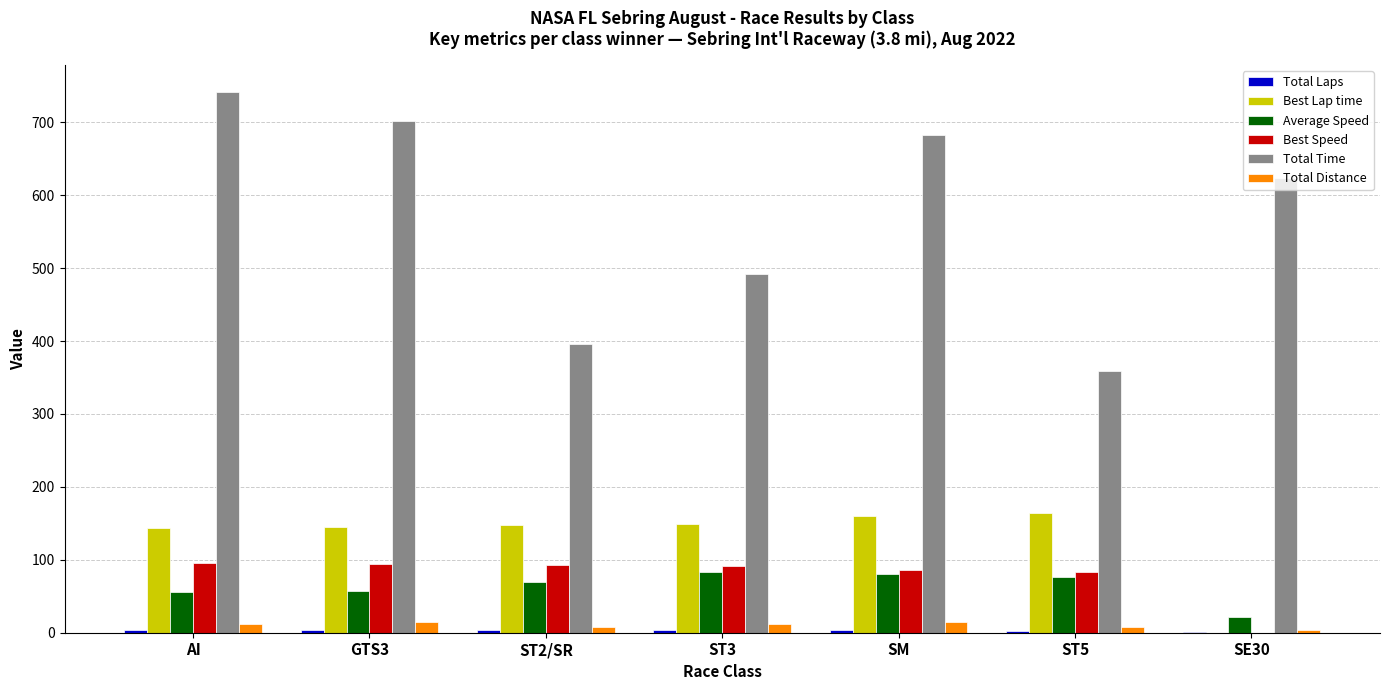

What is the maximum value shown in the chart?

741.7